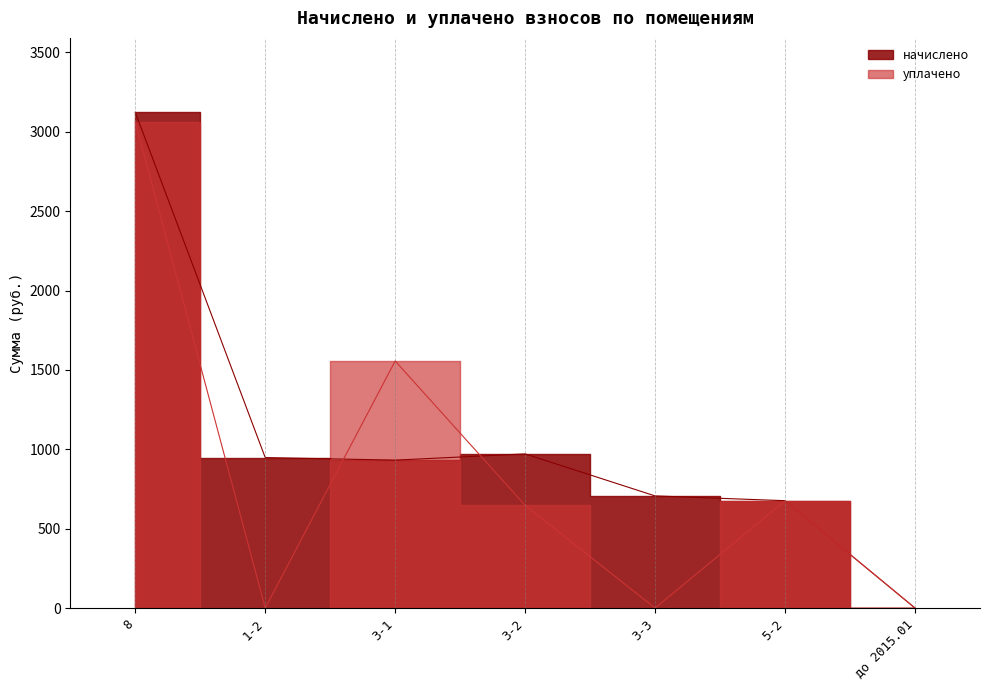

At which category is the sum across all series the highest?

8